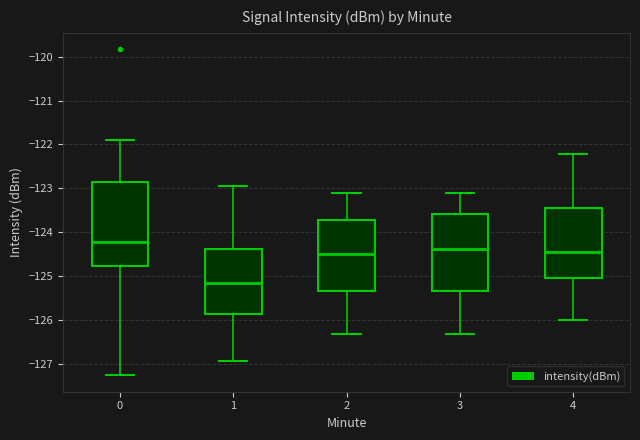

Reading left to right, transcribe this box plot: for each box, give where its median line is, the range the box spans, and where its two whiskers end, as read against the y-axis. The values are not printed on the chart, so give them approximately, as read against the axis.

0: median -124.2, box -124.8 to -122.9, whiskers -127.3 to -121.9
1: median -125.2, box -125.9 to -124.4, whiskers -126.9 to -123.0
2: median -124.5, box -125.3 to -123.7, whiskers -126.3 to -123.1
3: median -124.4, box -125.3 to -123.6, whiskers -126.3 to -123.1
4: median -124.4, box -125.1 to -123.4, whiskers -126.0 to -122.2